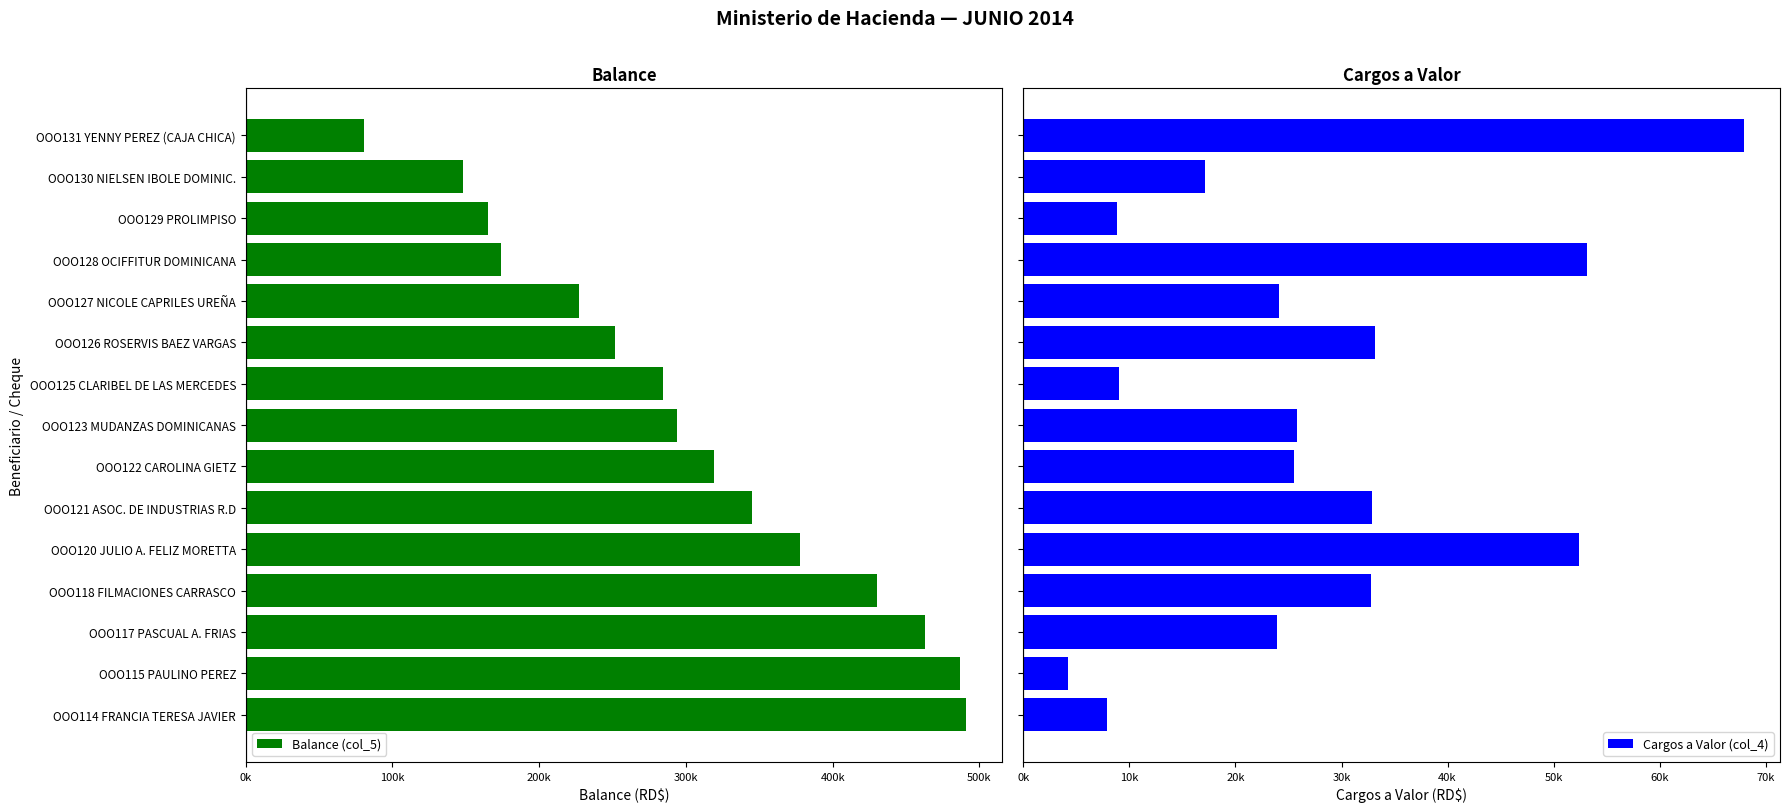

Count the number of categories in the chart.

15